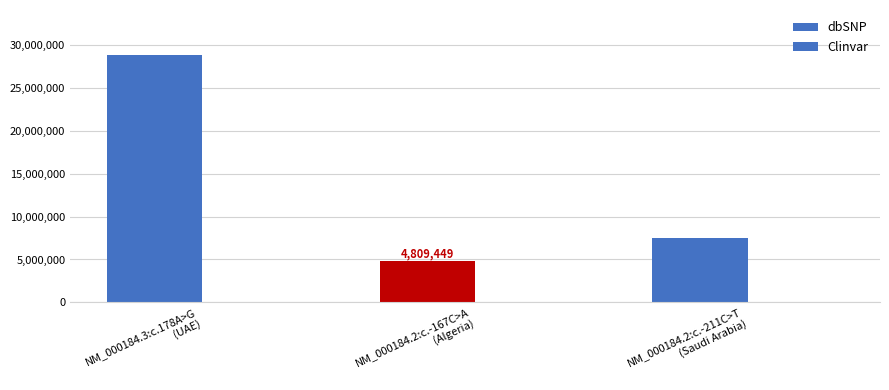

Rank the categories by dbSNP value from lowest to highest.

NM_000184.2:c.-167C>A
(Algeria), NM_000184.2:c.-211C>T
(Saudi Arabia), NM_000184.3:c.178A>G
(UAE)